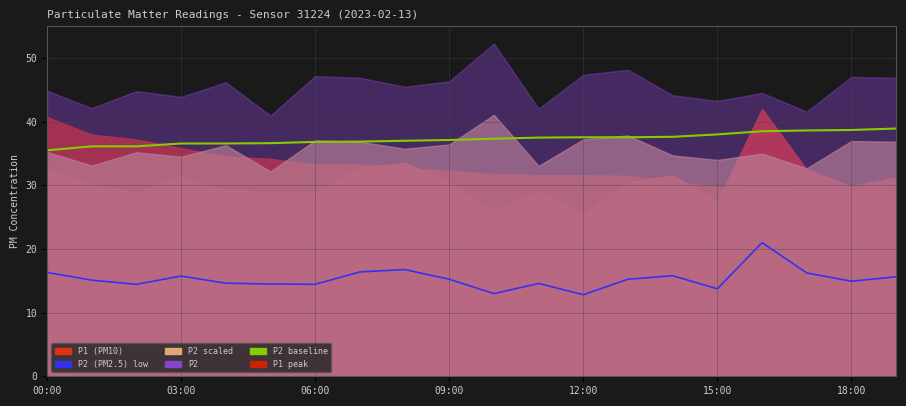

Does the chart display data point markers on the line(s)?

No